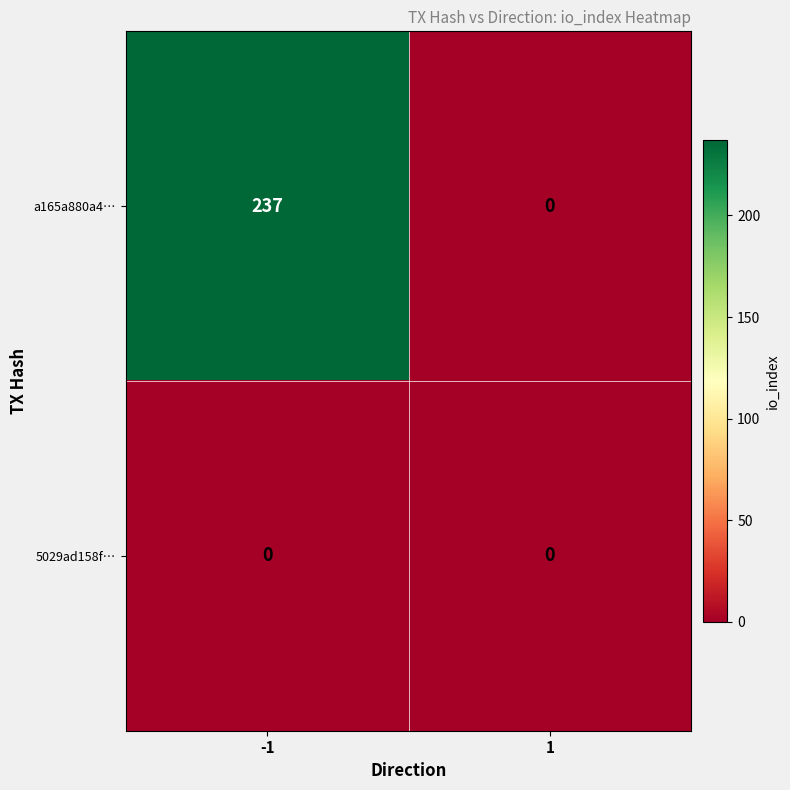

Reading left to right, extract all data points from this chart.

a165a880a4…: 237	0
5029ad158f…: 0	0